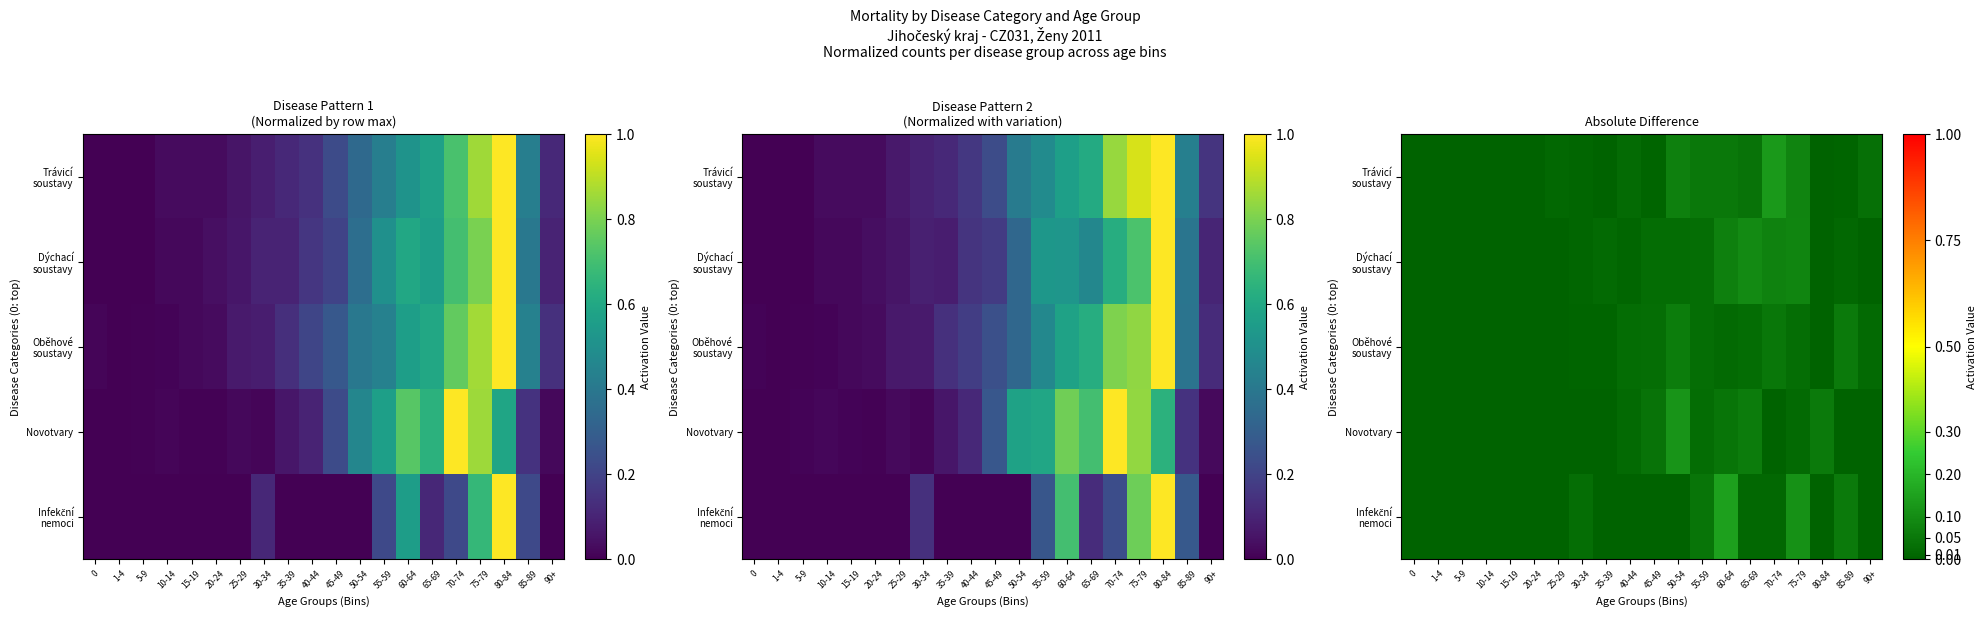

List the series in order of their peak value, lowest first.

Oběhové soustavy, Dýchací soustavy, Novotvary, Trávicí soustavy, Infekční nemoci